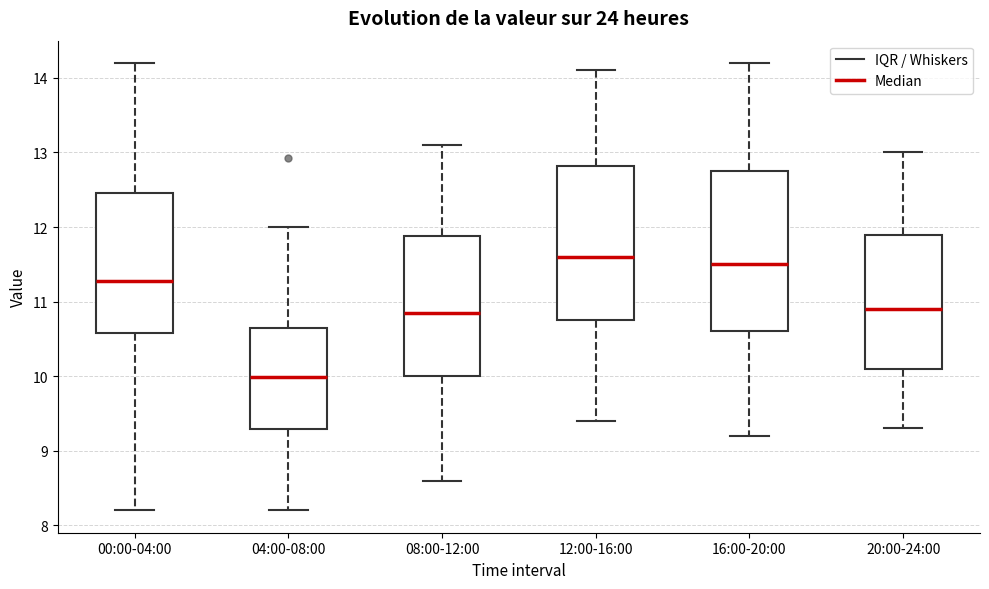

Which box has the lowest median line?

04:00-08:00